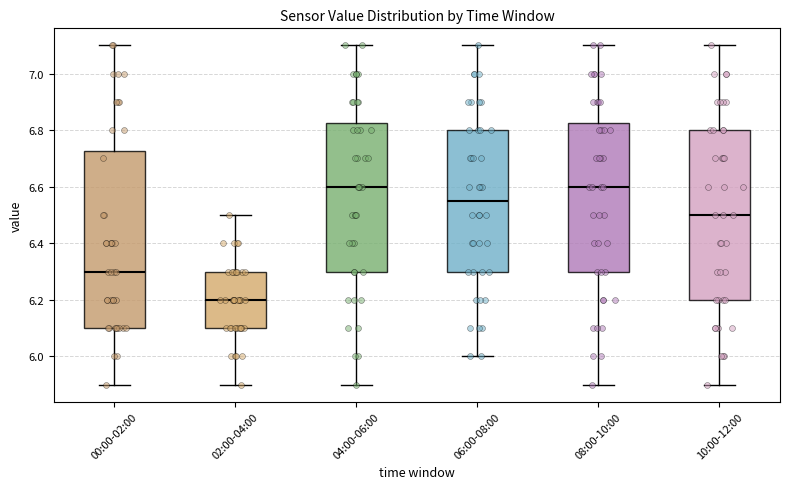

Where is the lower edge of the box for 06:00-08:00 on the y-axis? The values are not printed on the chart, so give them approximately, as read against the axis.

6.30